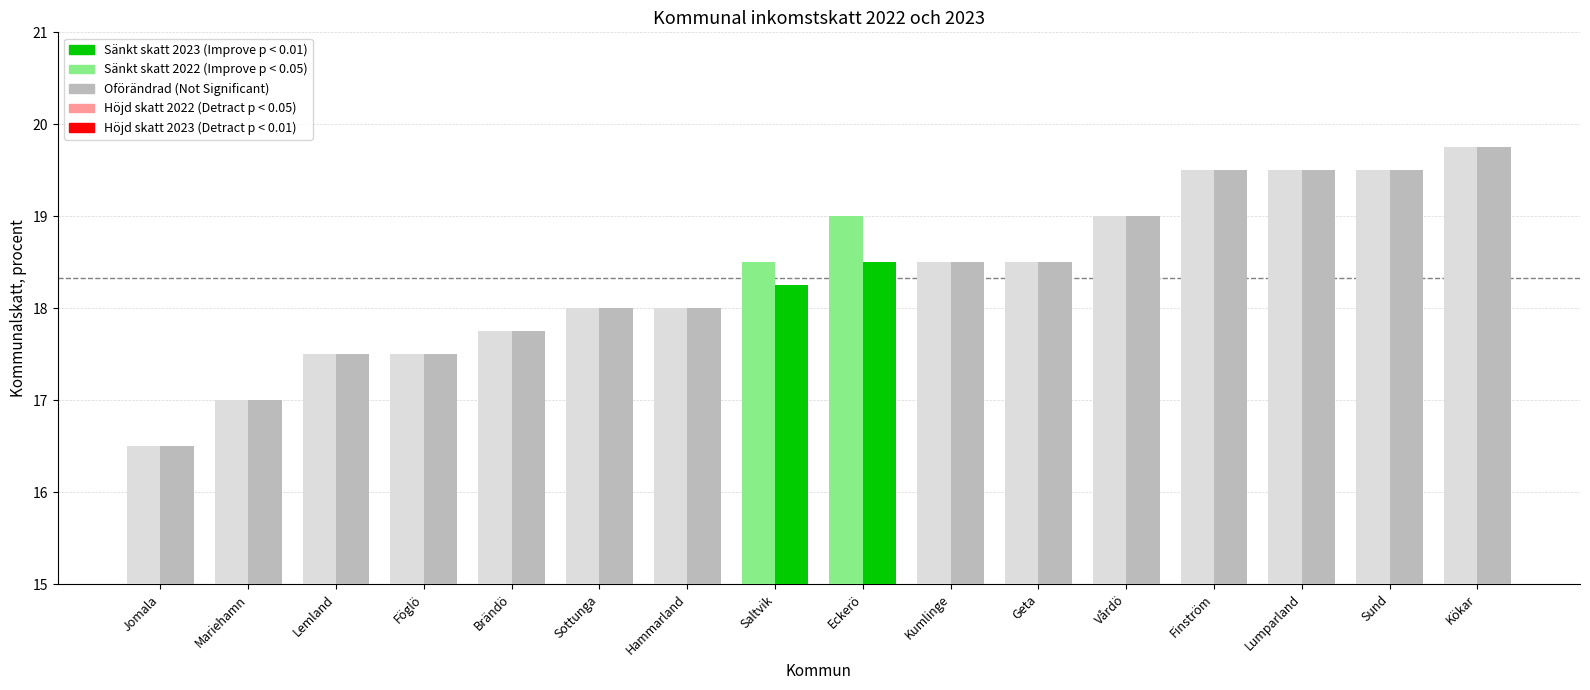

How many series are shown in this chart?

2